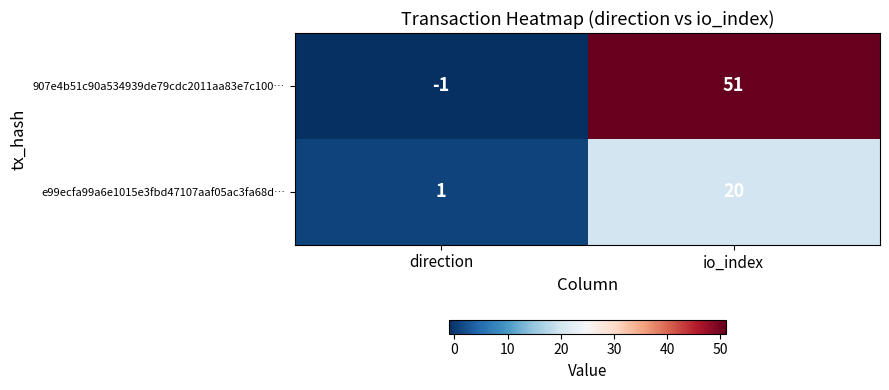

What is the spread (max minus min) of values at io_index?

31